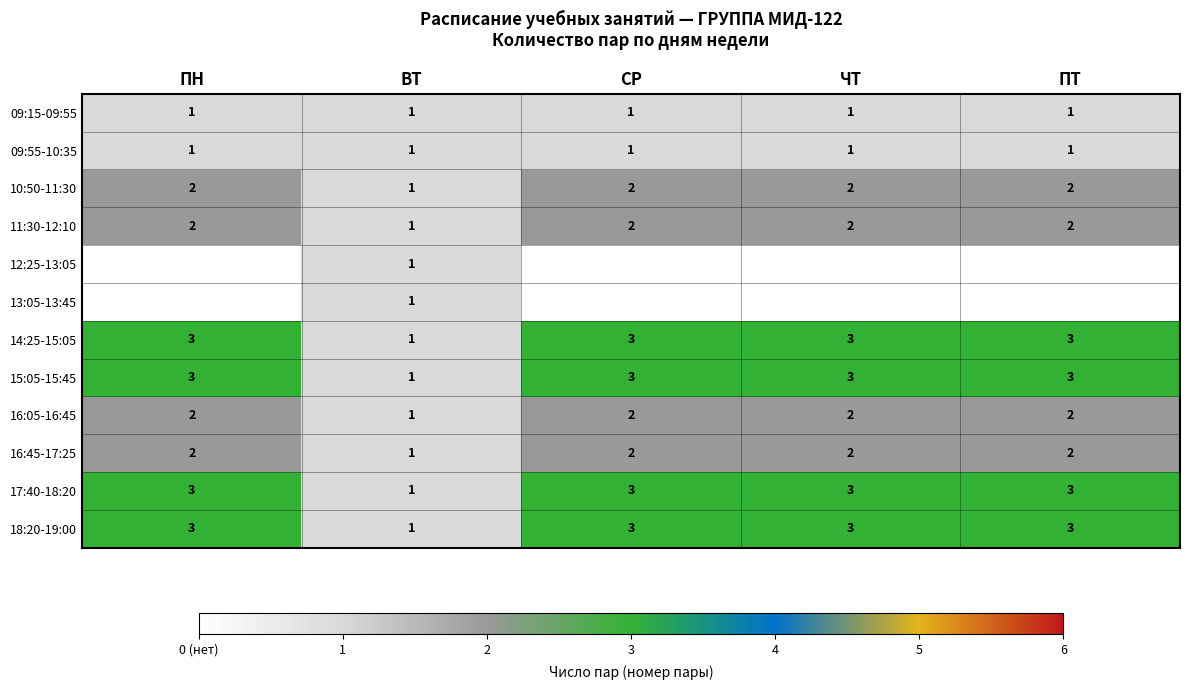

At how many categories does at least one series exceed 1?

4